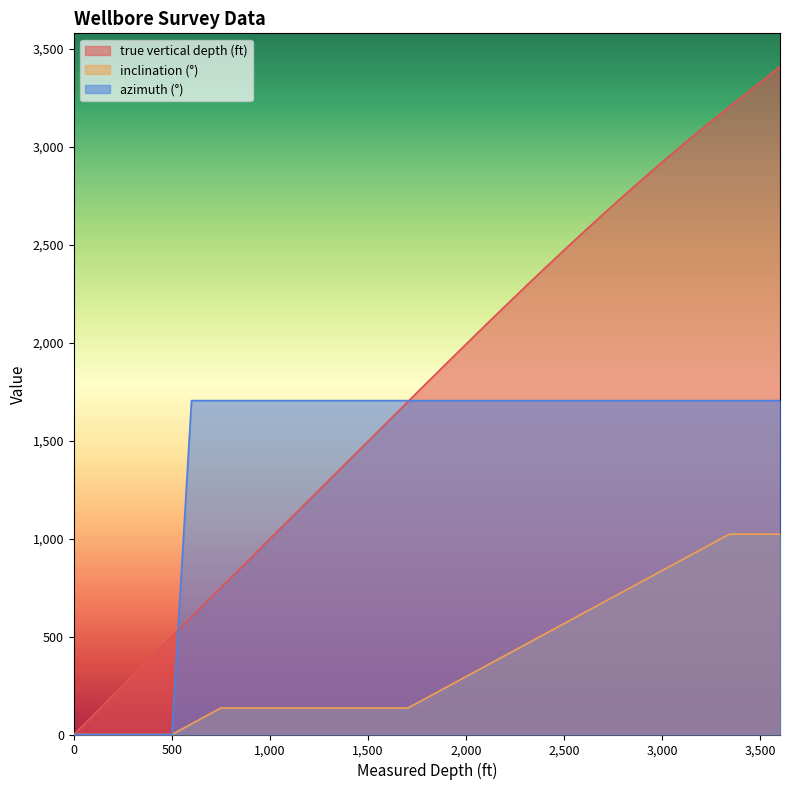

Does the chart have visible grid lines?

No